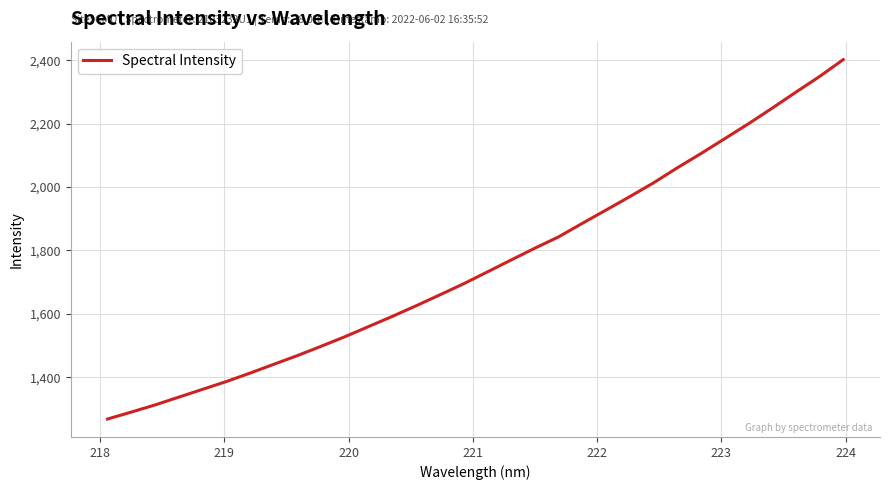

How many categories are shown in the chart?

32